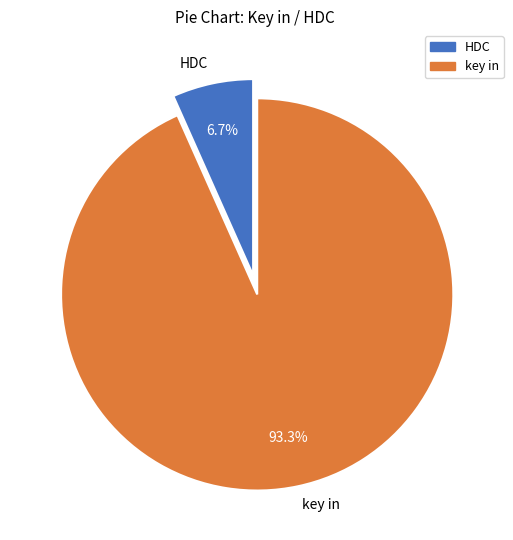

To the nearest percent, what portion does HDC represent?

7%